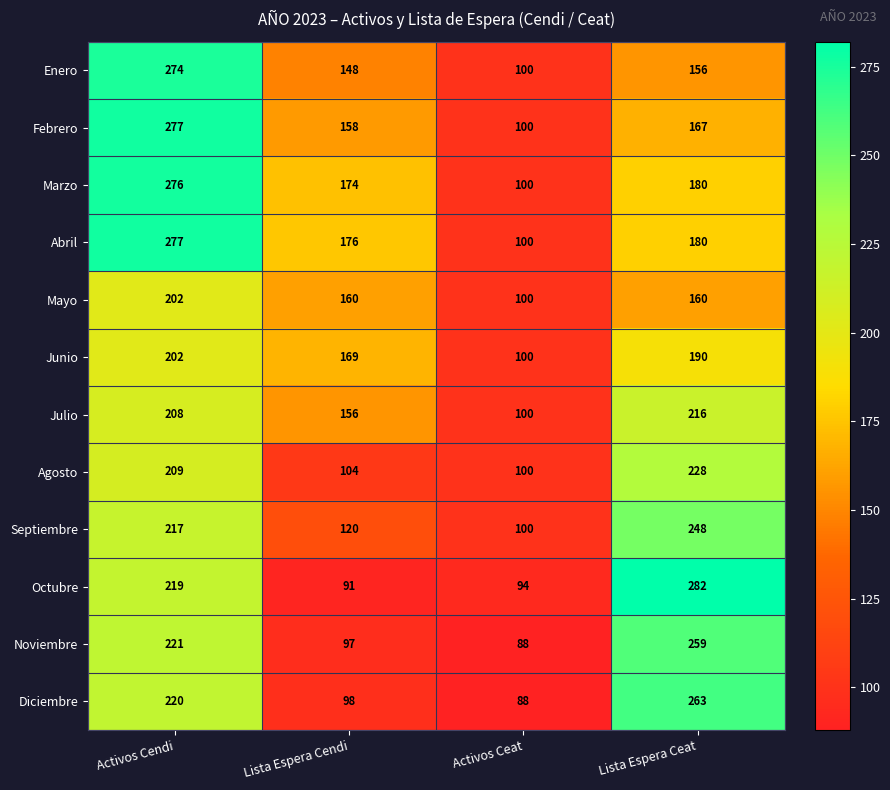

What value does the Enero series have at Activos Cendi?

274